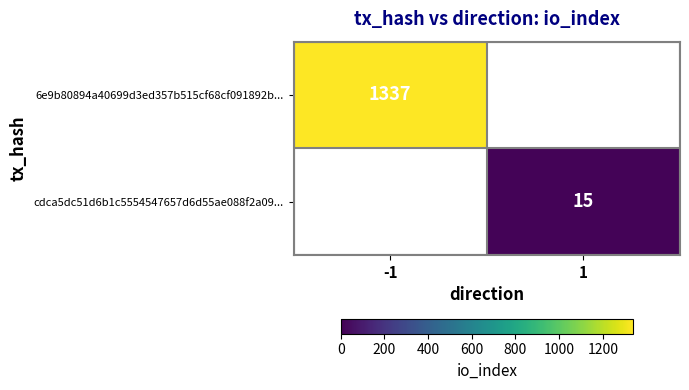

The 6e9b80894a40699d3ed357b515cf68cf091892b... series shows 1337 at -1. True or false?

True